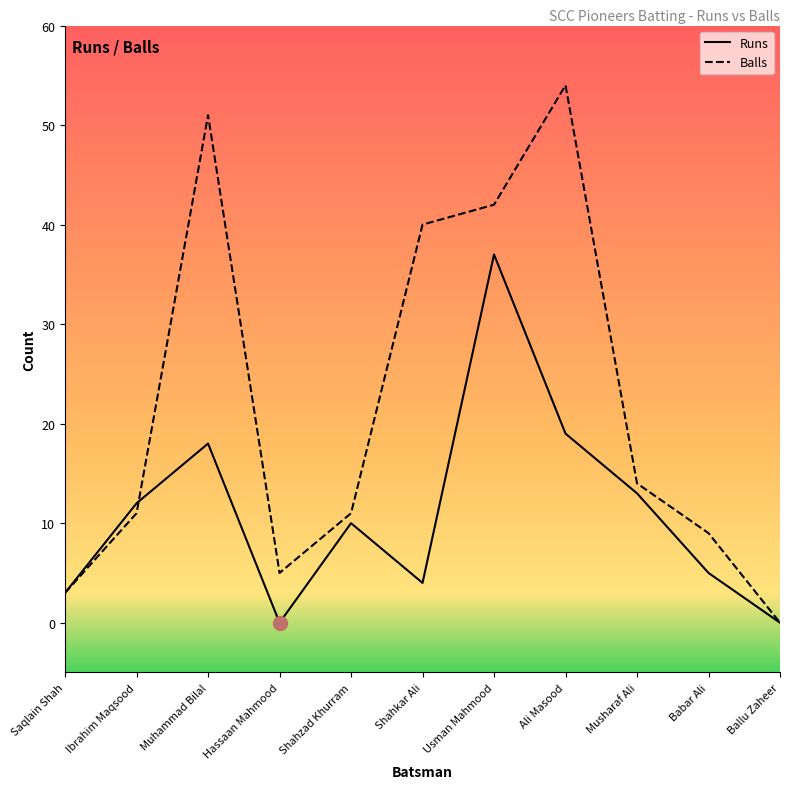

What position from the left is Musharaf Ali?

9